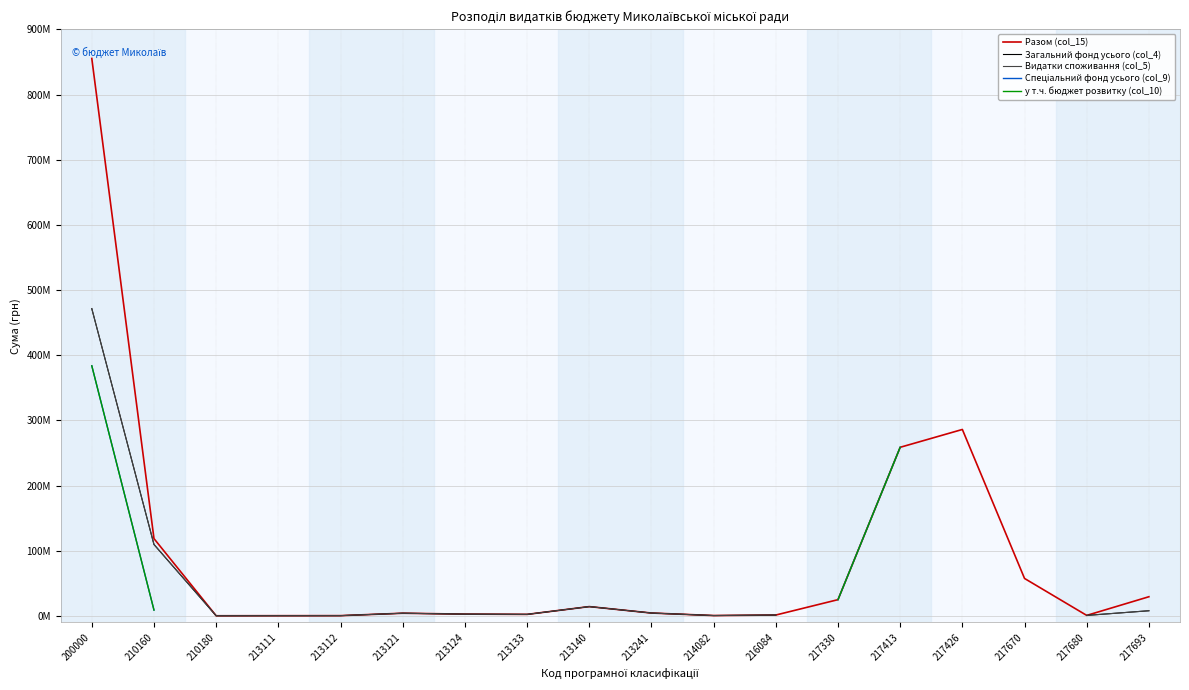

The у т.ч. бюджет розвитку (col_10) series shows 89125679.2 at 217670. True or false?

False